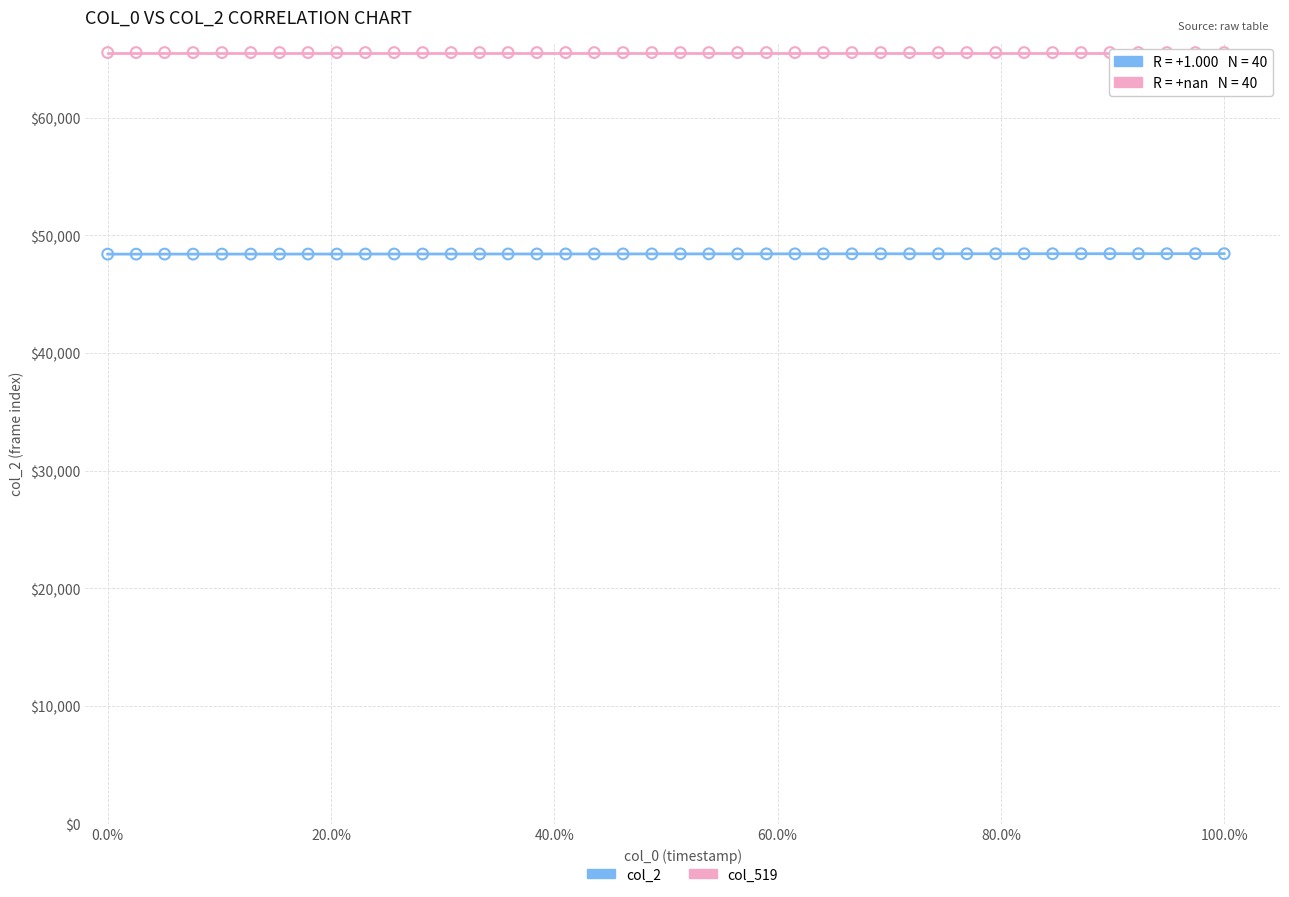

Which series reaches the maximum Y coordinate?

col_519